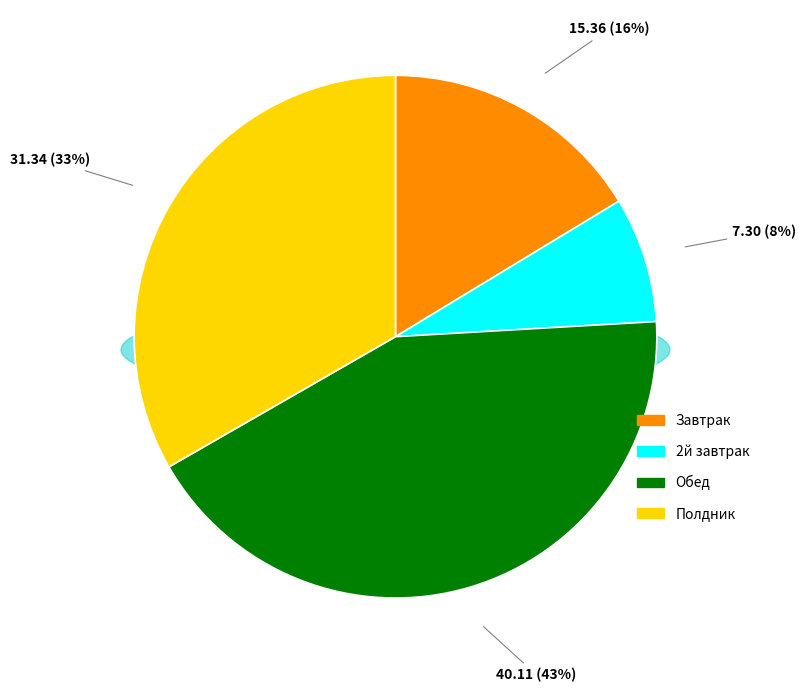

Does Полдник represent more than half of the total?

No